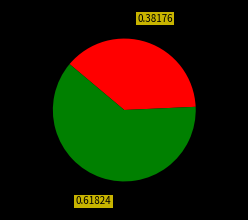

Is there any slice that represents more than half of the pie?

Yes